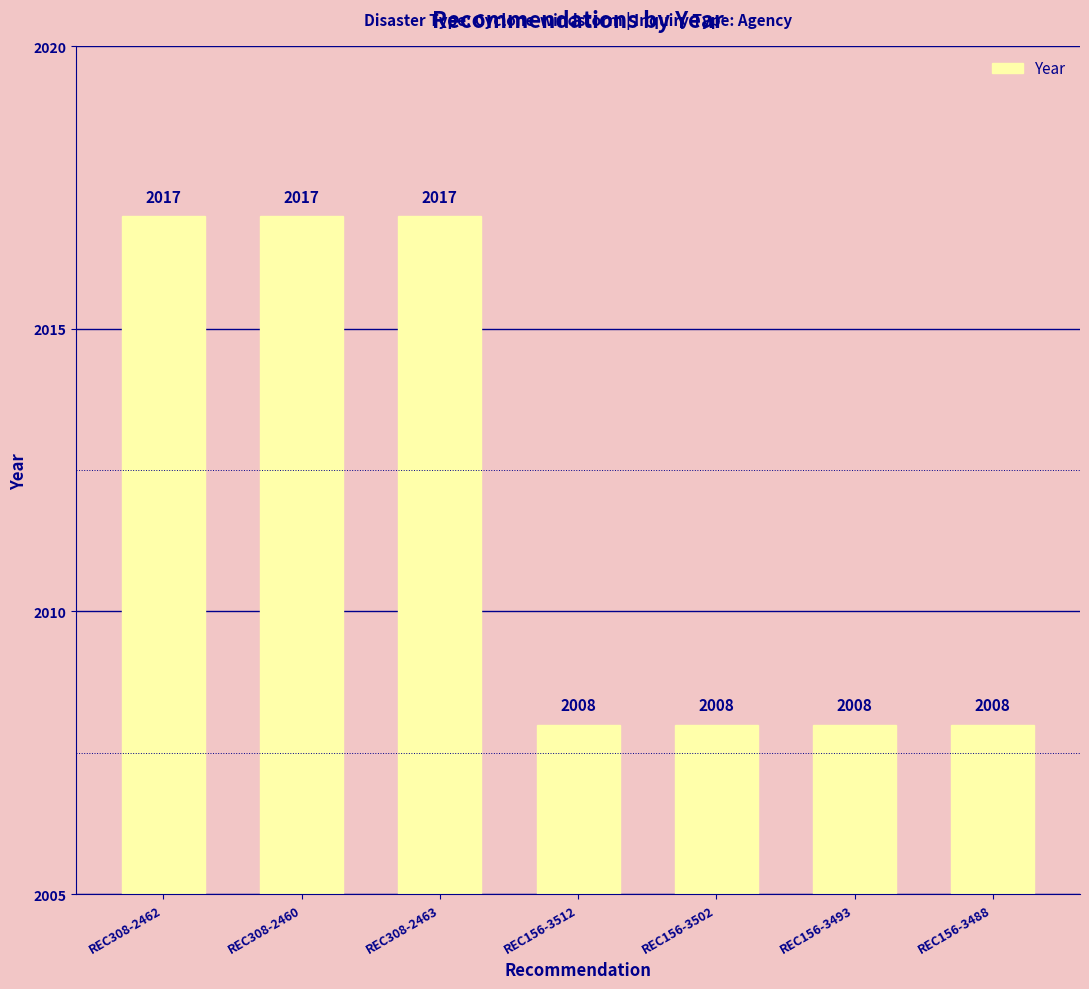

What is the change in value from REC308-2462 to REC156-3488?

-9